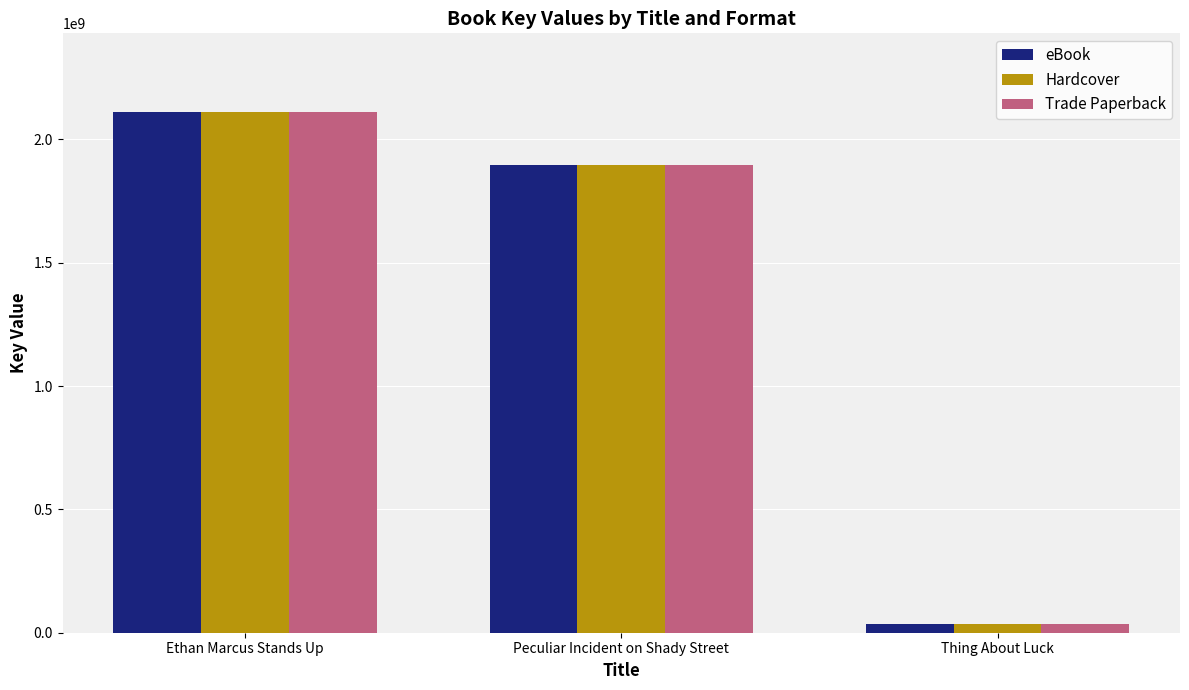

Which category has the highest value in the Trade Paperback series?

Ethan Marcus Stands Up